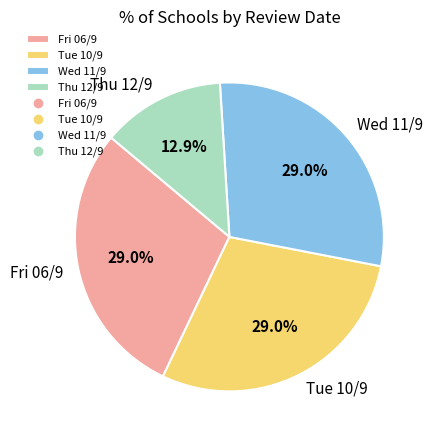

Approximately how many times larger is the value at Wed 11/9 compared to Tue 10/9?

1.0